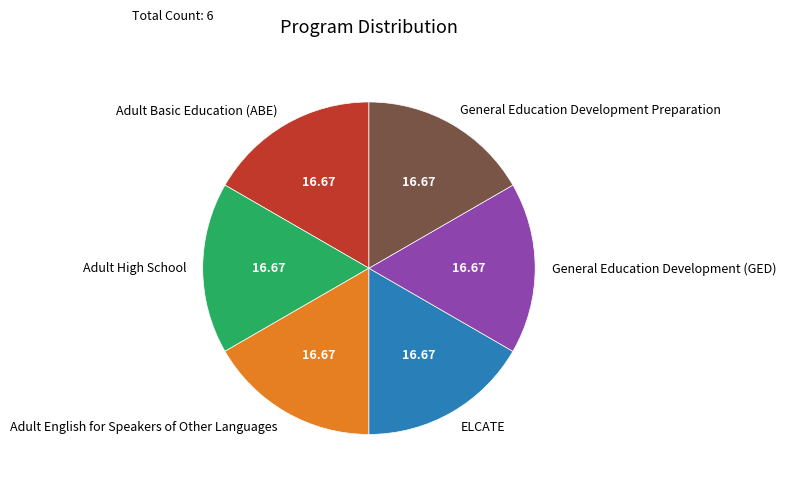

Combined, do General Education Development (GED) and ELCATE account for over 50%?

No